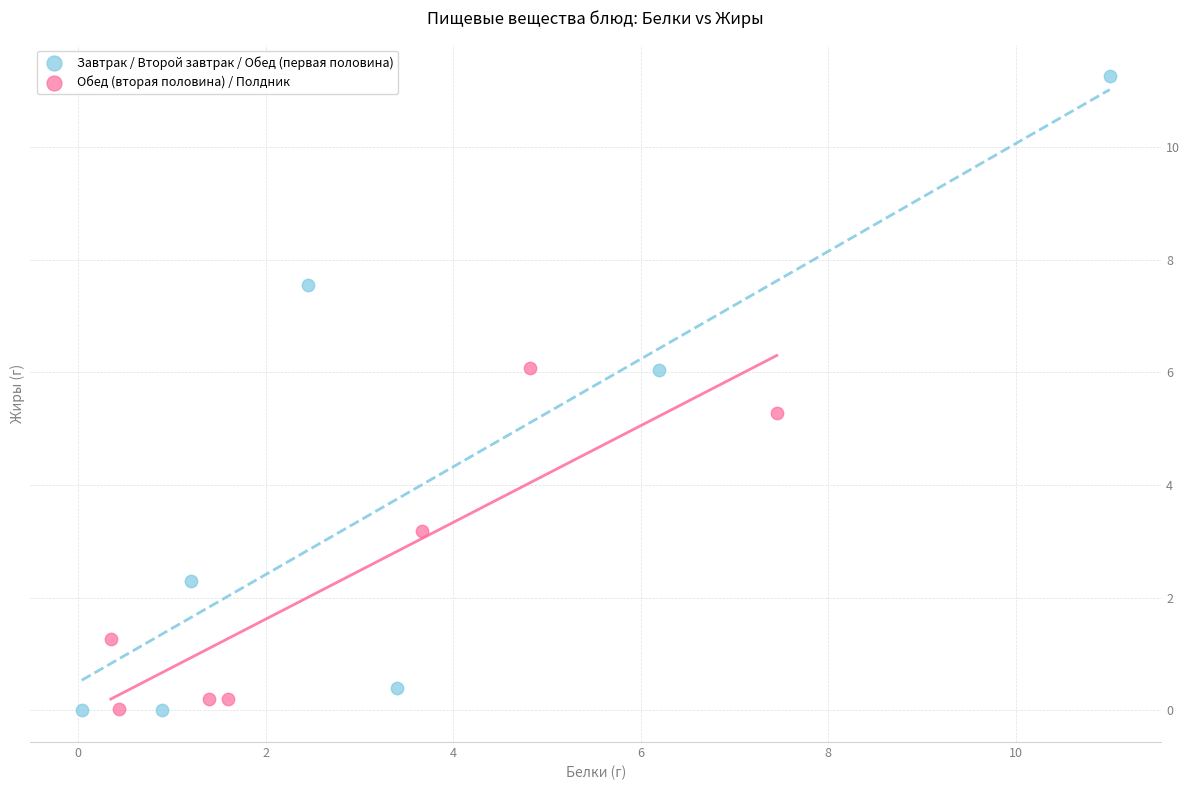

Which series reaches the maximum Y coordinate?

Завтрак / Второй завтрак / Обед (первая половина)